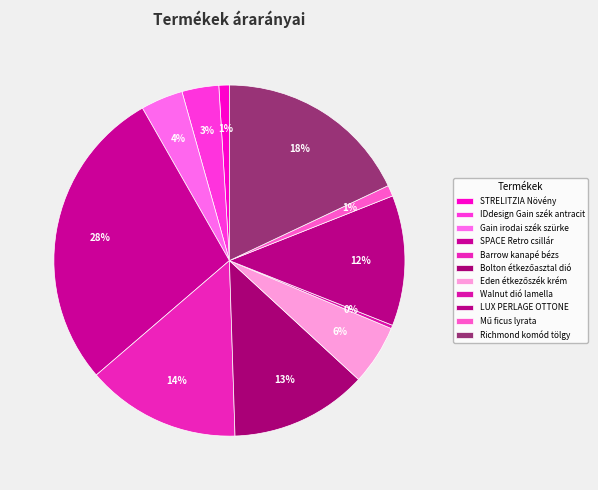

The Bolton étkezőasztal dió slice represents 13% of the pie. True or false?

True